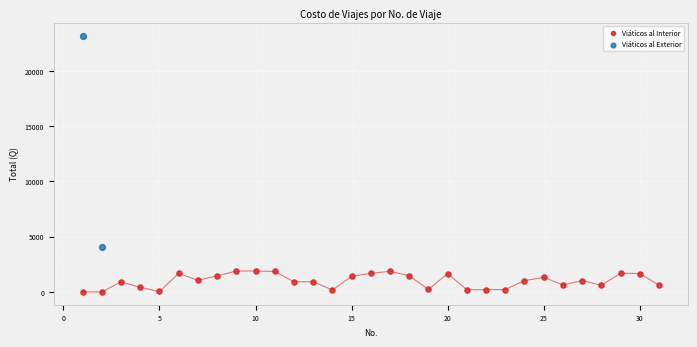

What are all the series names shown in the legend?

Viáticos al Interior, Viáticos al Exterior